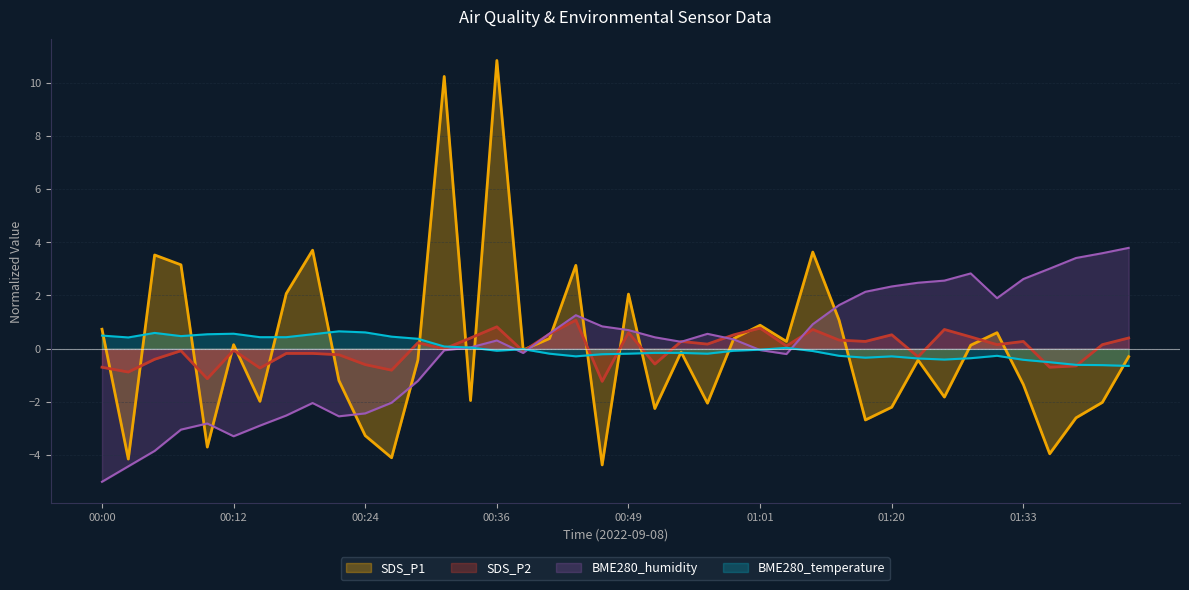

At which category does SDS_P1 reach its first local peak?

2022/09/08 00:04